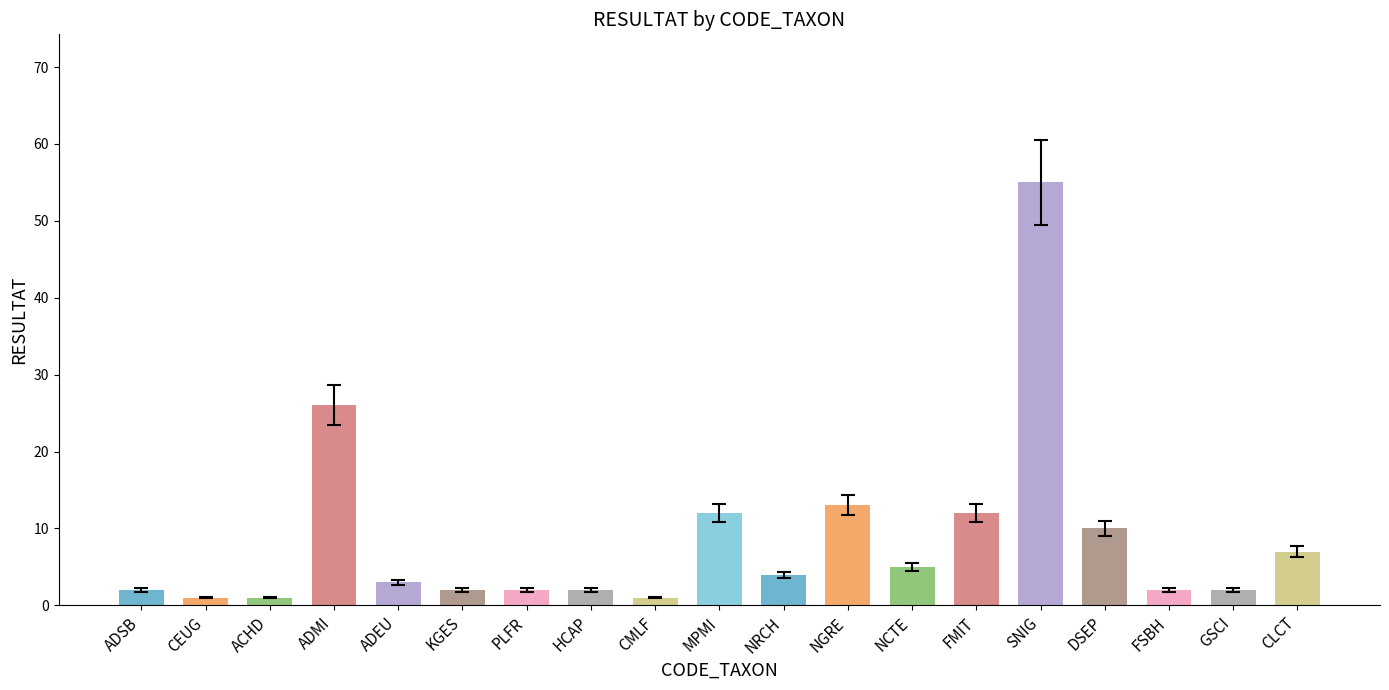

What is the change in value from ADMI to NGRE?

-13